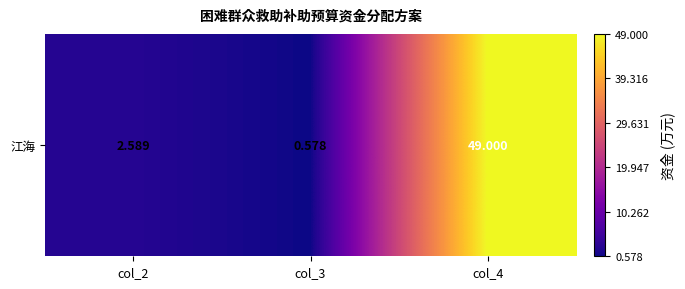

At which category does the chart reach its minimum across all series?

col_3